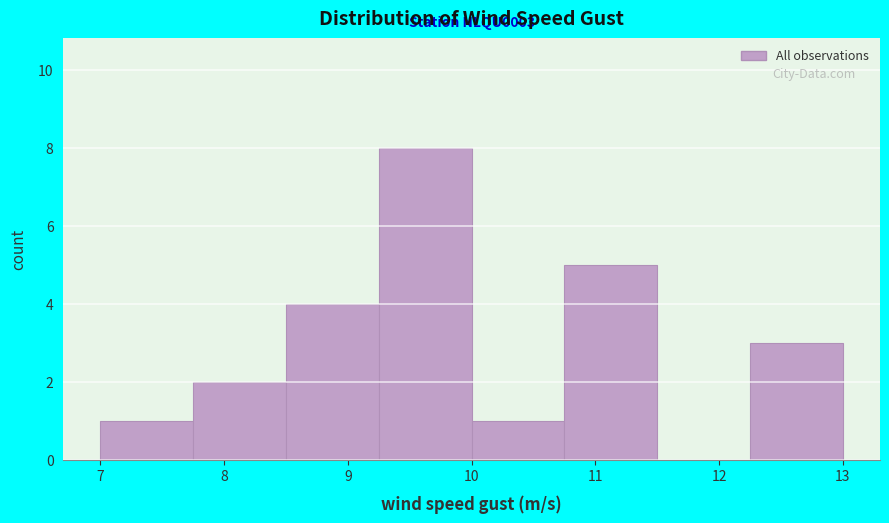

Which range on the x-axis has the tallest bar?

9.25 to 10.00